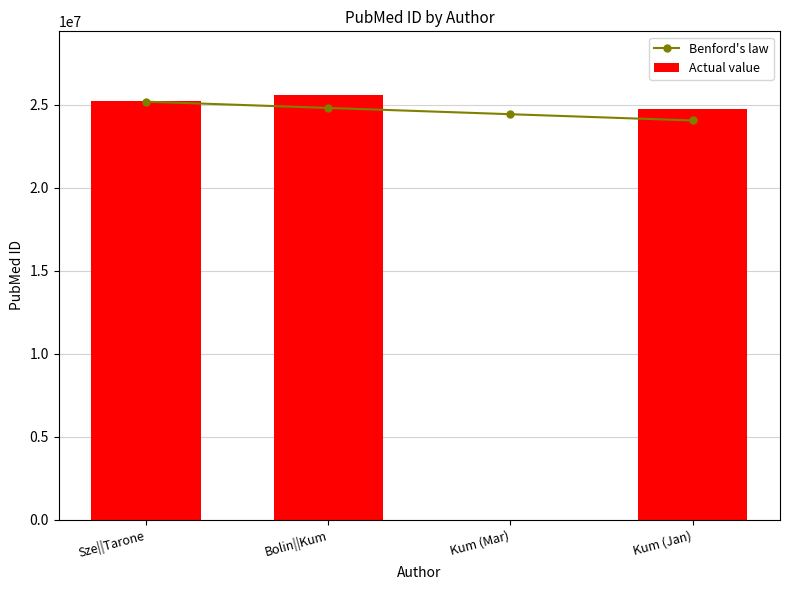

What is the difference between the Benford's law values at Kum (Mar) and Kum (Jan)?

377979.1